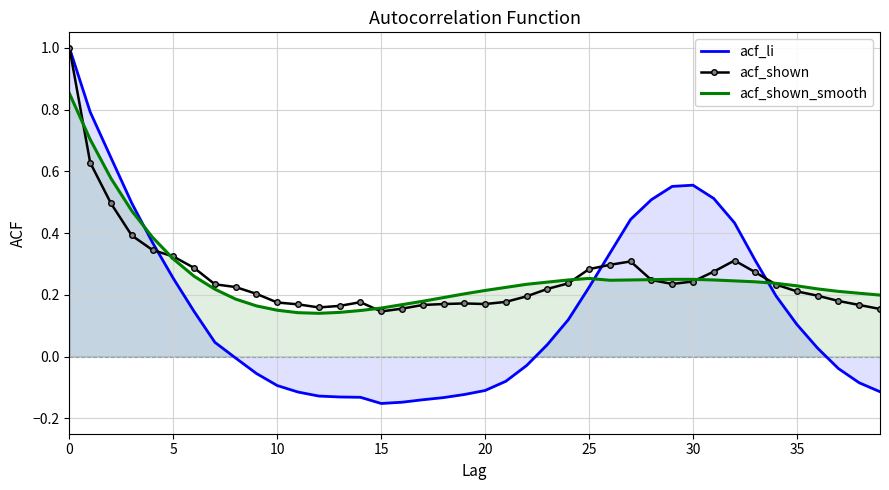

What are all the series names shown in the legend?

acf_li, acf_shown, acf_shown_smooth